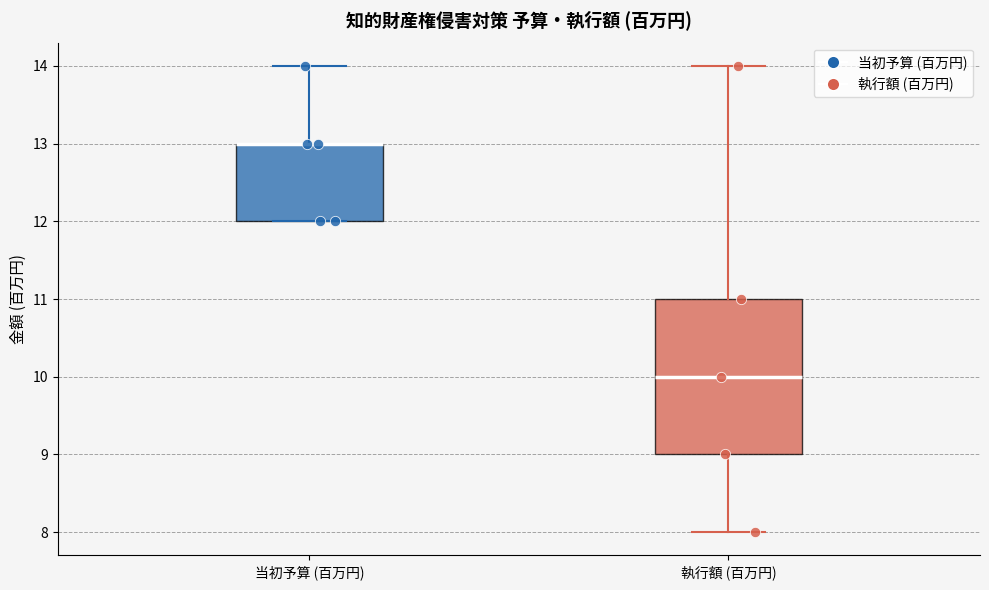

Which box is the tallest, from its lower edge to its upper edge?

執行額 (百万円)